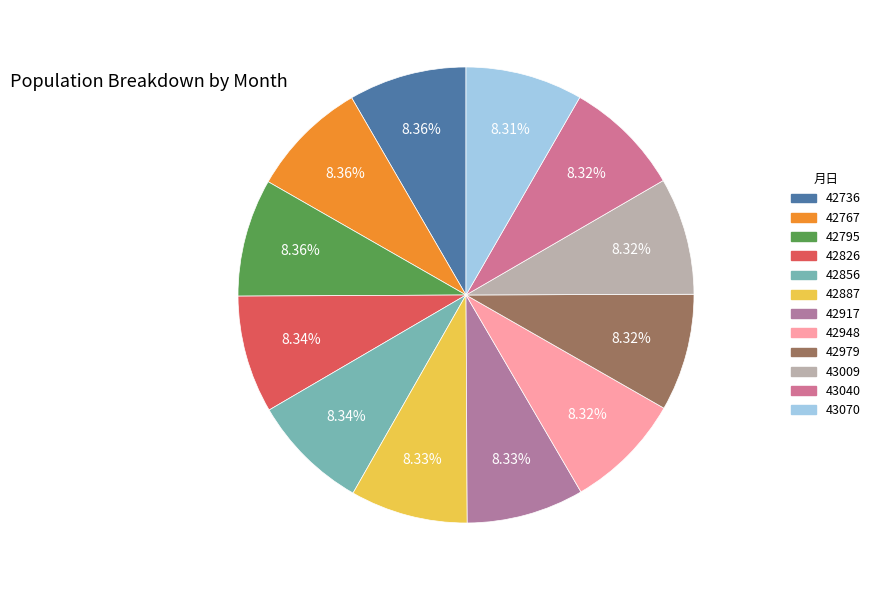

Is 42736 the majority of the pie?

No